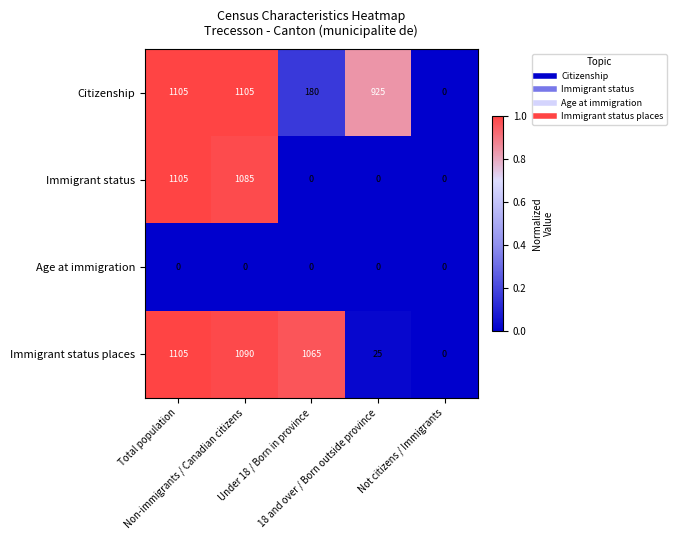

Between Non-immigrants / Canadian citizens and Under 18 / Born in province, which series saw the biggest shift?

Immigrant status